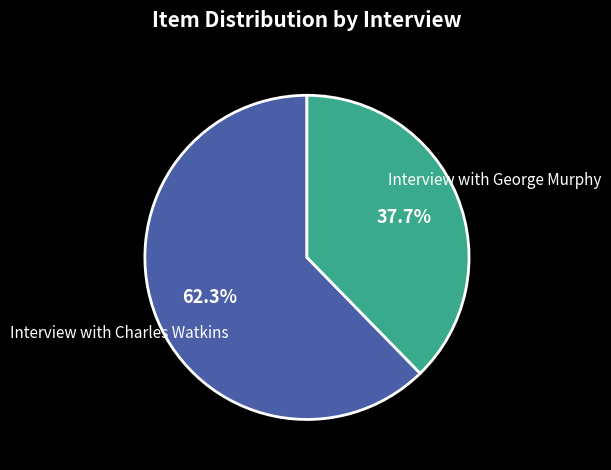

Is there any slice that represents more than half of the pie?

Yes